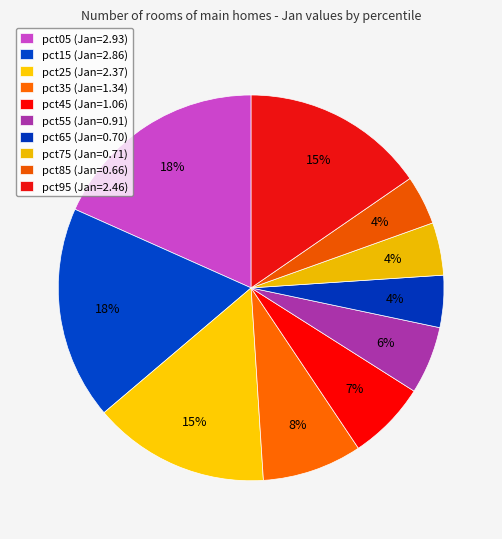

Count the number of slices in the pie.

10